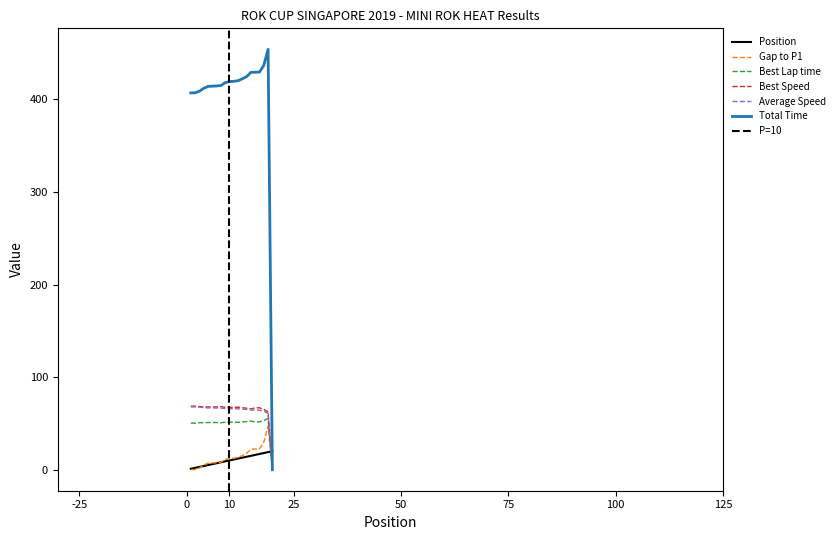

Reading left to right, what are all the values shown in this chart?

Position: 1.0	2.0	3.0	4.0	5.0	6.0	7.0	8.0	9.0	10.0	11.0	12.0	13.0	14.0	15.0	16.0	17.0	18.0	19.0	20.0
Gap to P1: 0.0	0.2	1.8	4.9	7.0	7.3	7.5	8.0	11.0	12.3	12.5	13.2	15.2	17.6	22.2	22.3	22.5	29.7	47.0	0.0
Best Lap time: 50.3	50.3	50.7	50.9	50.9	51.0	51.0	50.6	51.3	51.3	51.3	51.2	51.7	52.0	52.6	51.7	51.7	53.0	55.4	0.0
Best Speed: 68.6	68.7	68.2	67.9	67.8	67.8	67.8	68.2	67.4	67.3	67.3	67.5	66.9	66.5	65.7	66.9	66.8	65.2	62.4	0.0
Average Speed: 67.9	67.9	67.6	67.1	66.8	66.7	66.7	66.6	66.1	65.9	65.9	65.8	65.5	65.1	64.4	64.4	64.4	63.3	60.9	0.0
Total Time: 407.1	407.2	408.9	412.0	414.1	414.4	414.6	415.0	418.1	419.3	419.6	420.3	422.3	424.7	429.3	429.4	429.6	436.8	454.1	0.0